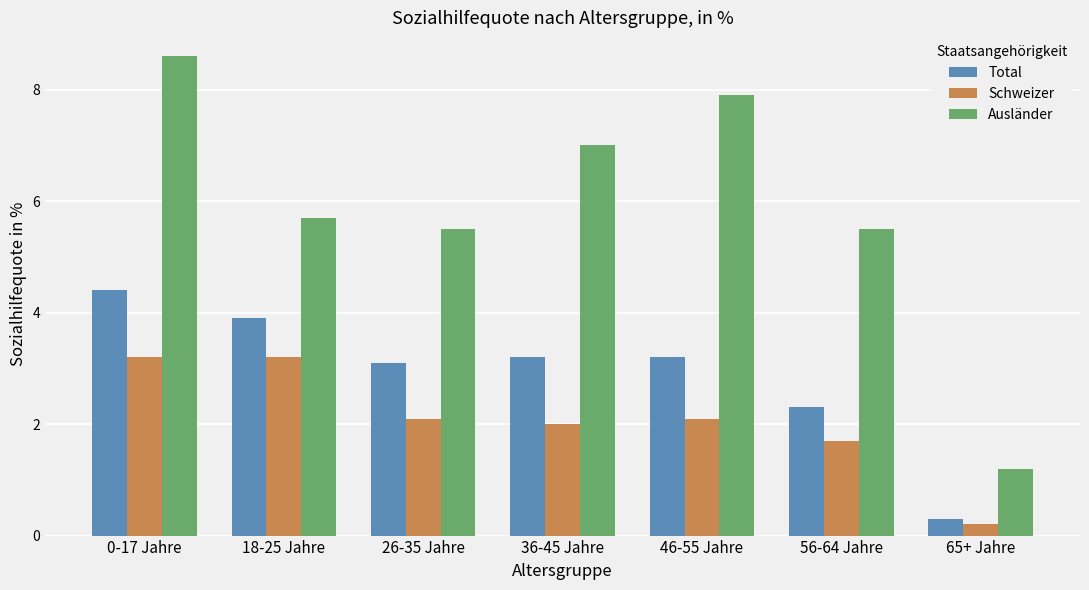

The value of Schweizer at 46-55 Jahre is 2.9. True or false?

False